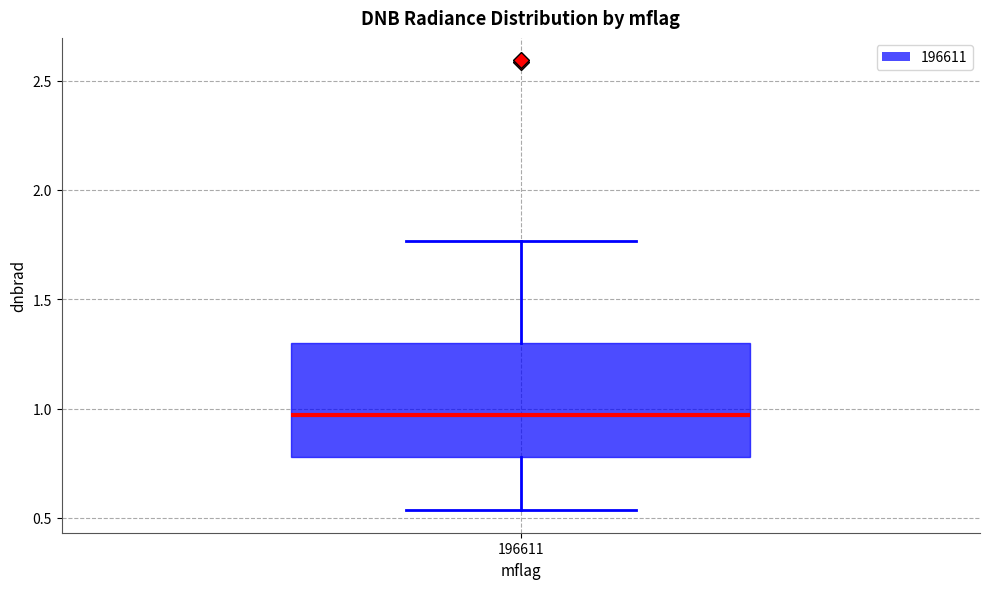

Read this box plot against the y-axis: the position of the median line, the range covered by the box, and the ends of both whiskers. The values are not printed on the chart, so give them approximately, as read against the axis.

median 0.95, box 0.80 to 1.30, whiskers 0.55 to 1.75